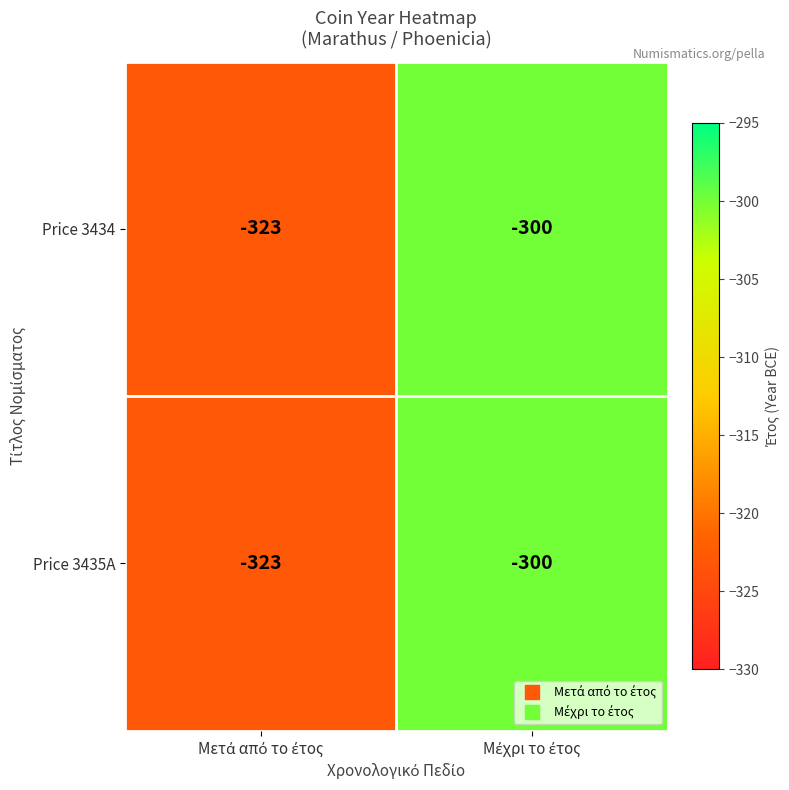

What is the maximum value shown in the chart?

-300